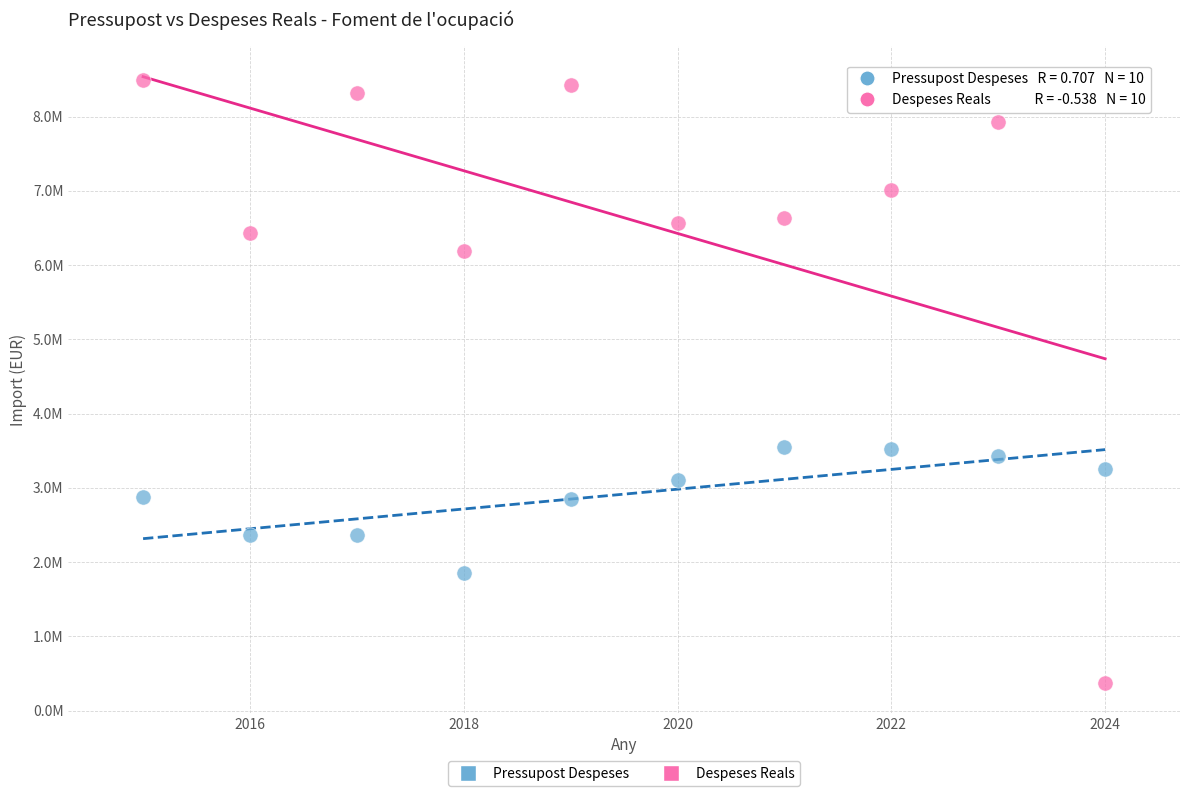

Which series reaches the minimum Y coordinate?

Despeses Reals